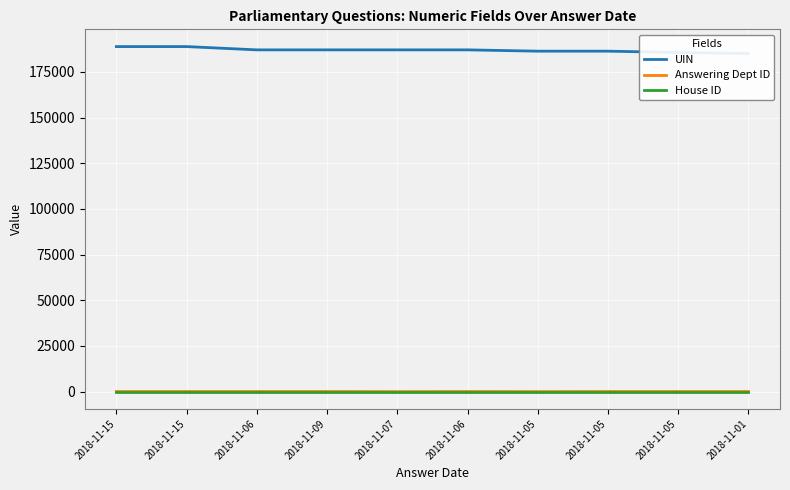

Count the number of data series in this chart.

3